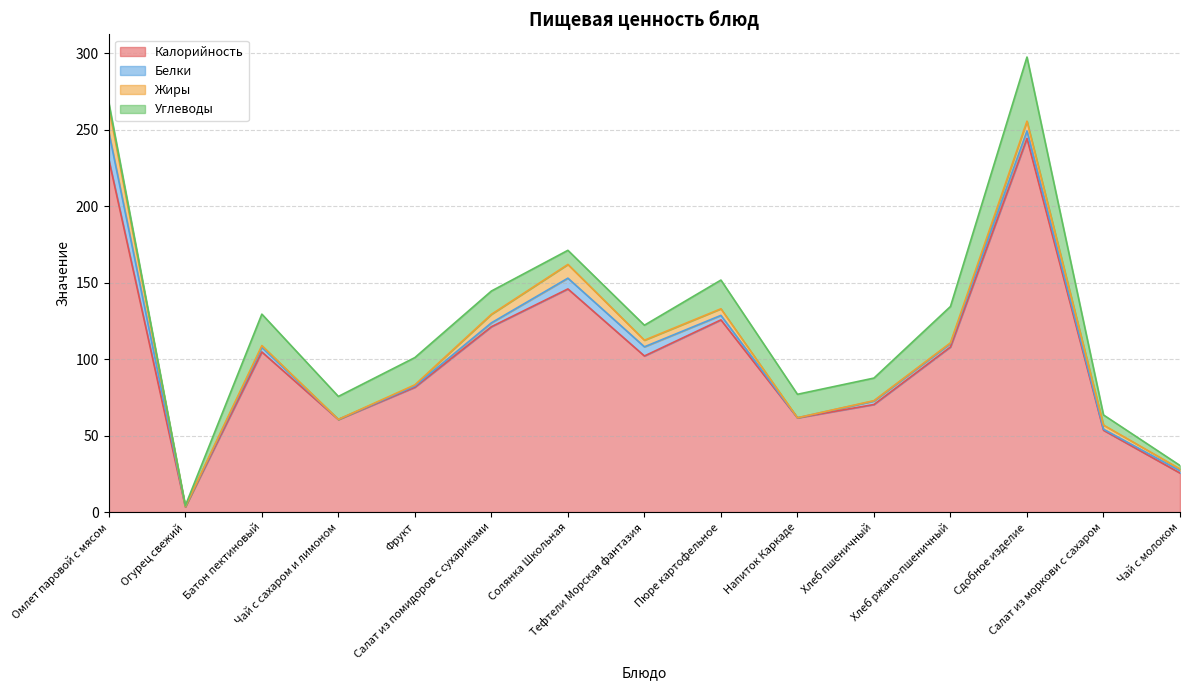

At Пюре картофельное, list the series in order from largest to smallest.

Калорийность, Углеводы, Жиры, Белки